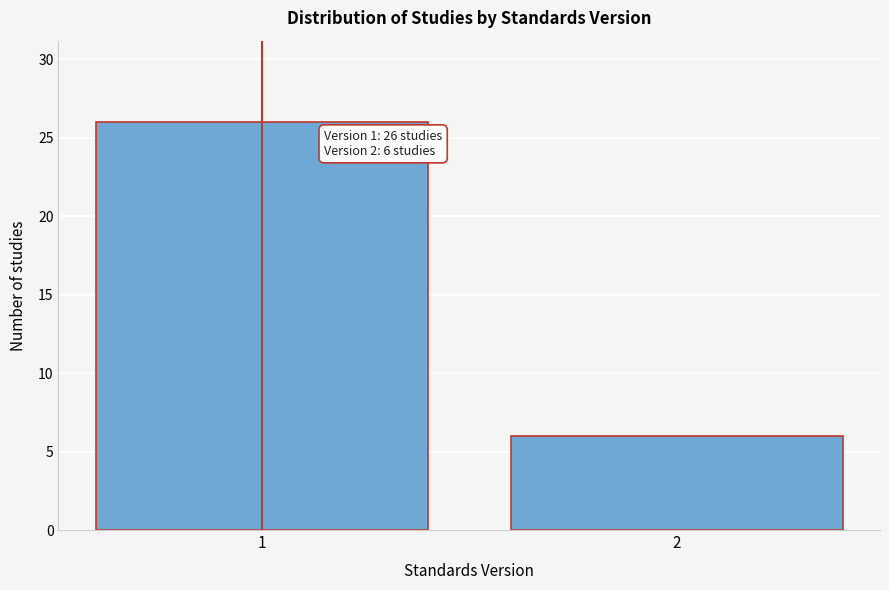

Reading right to left, transcribe all the data shown in this chart.

6	26